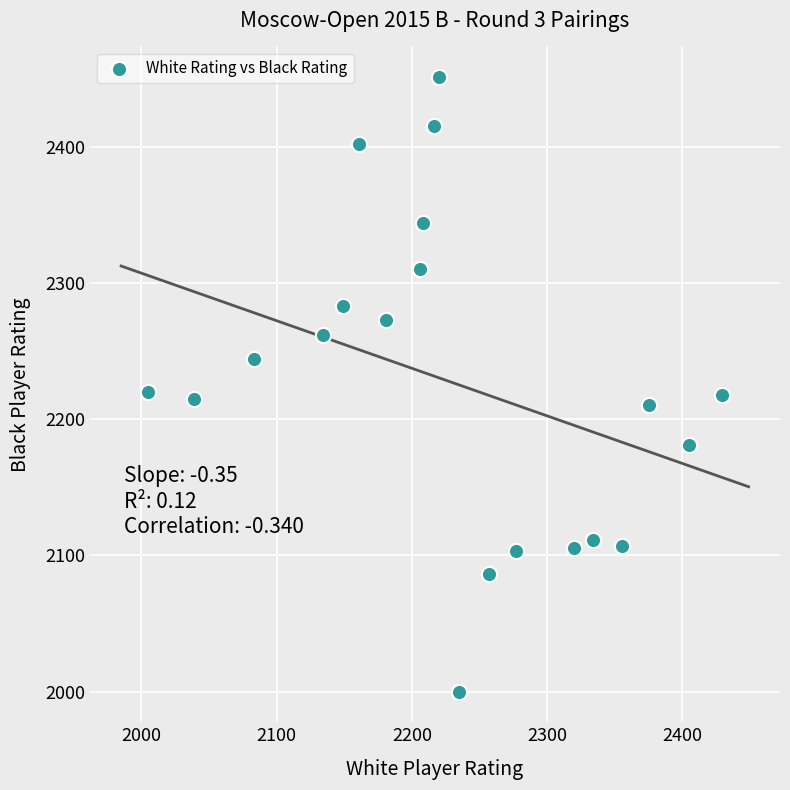

What is the range of Y values (max minus min)?

451